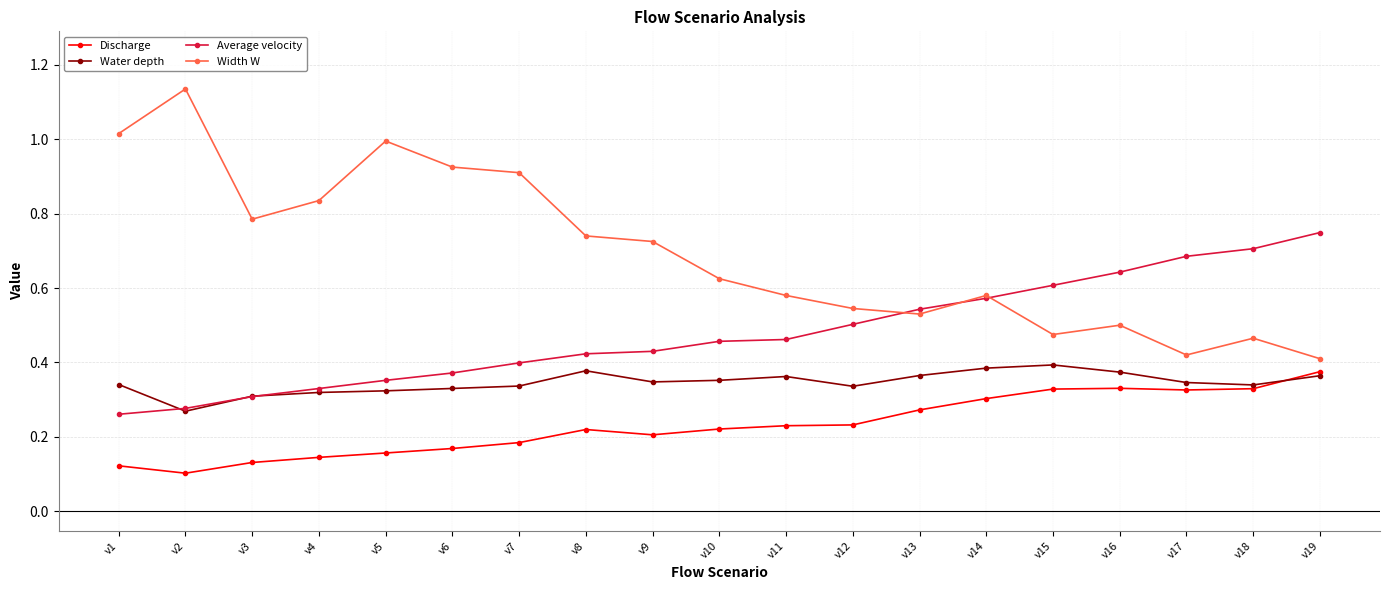

True or false: Width W has more than 1 points higher than both neighbors.

True